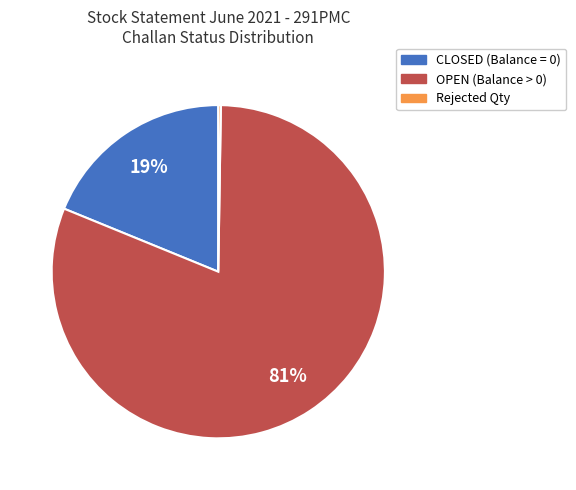

The CLOSED slice represents 33% of the pie. True or false?

False